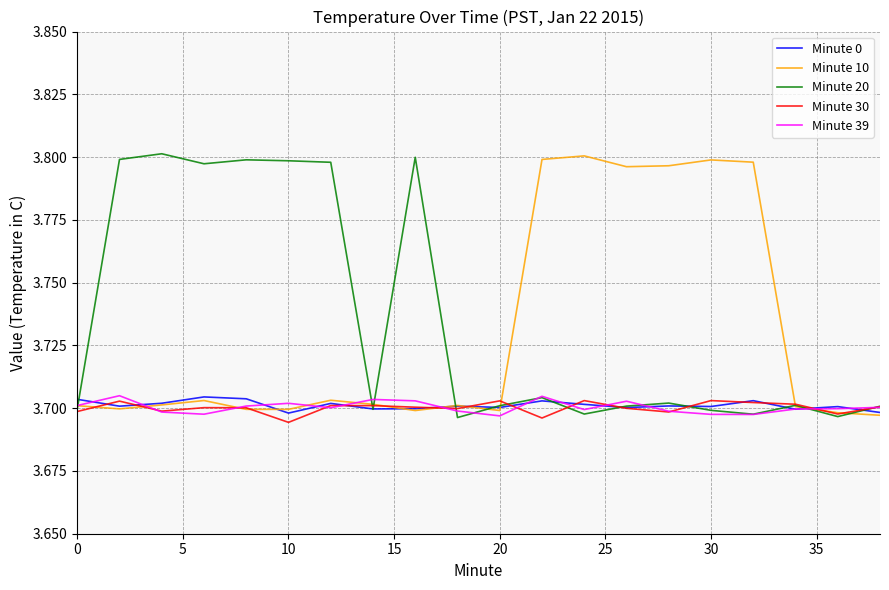

Which series has the widest spread of values?

Minute 20